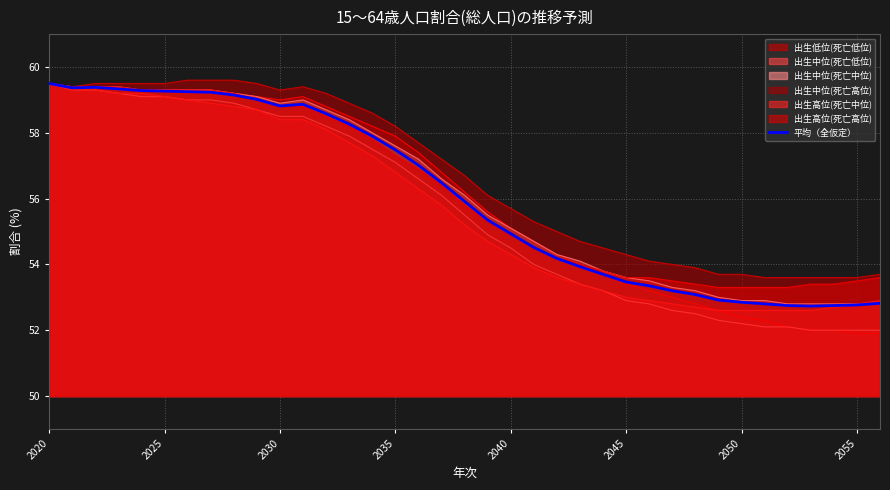

How many points are higher than both their immediate neighbors (excluding endpoints)?

2